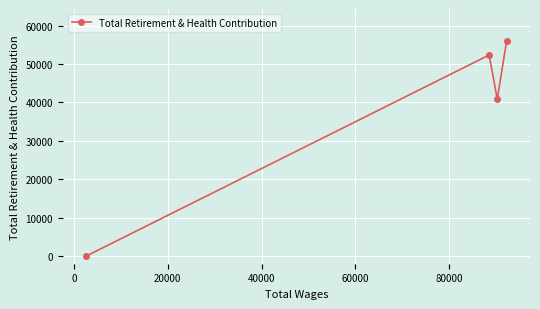

What is the difference between the second highest and minimum values?

52349